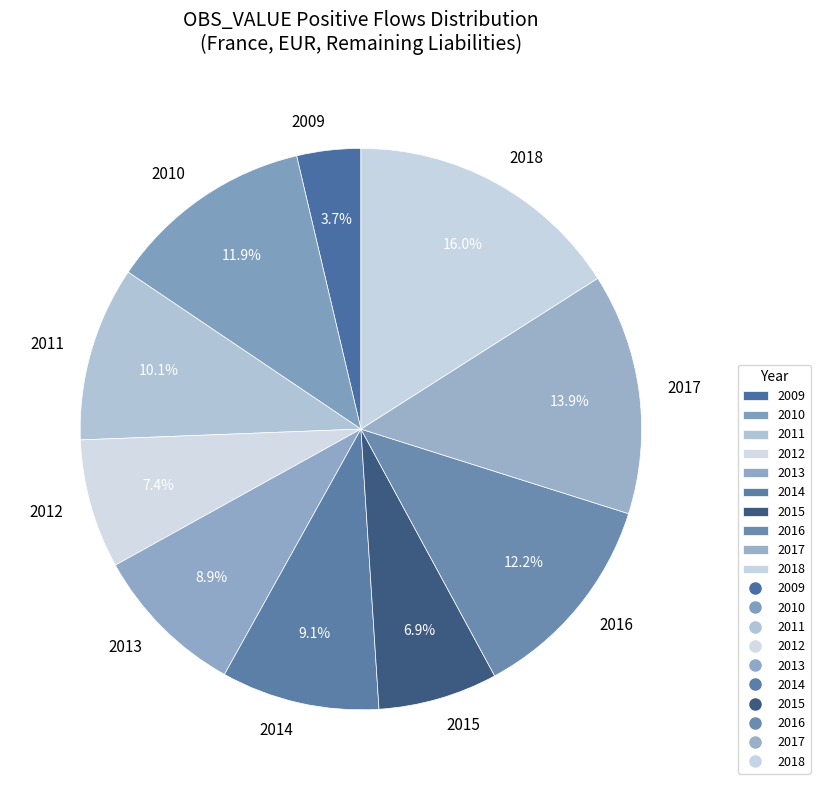

What portion of the pie excludes 2009?

96.3%